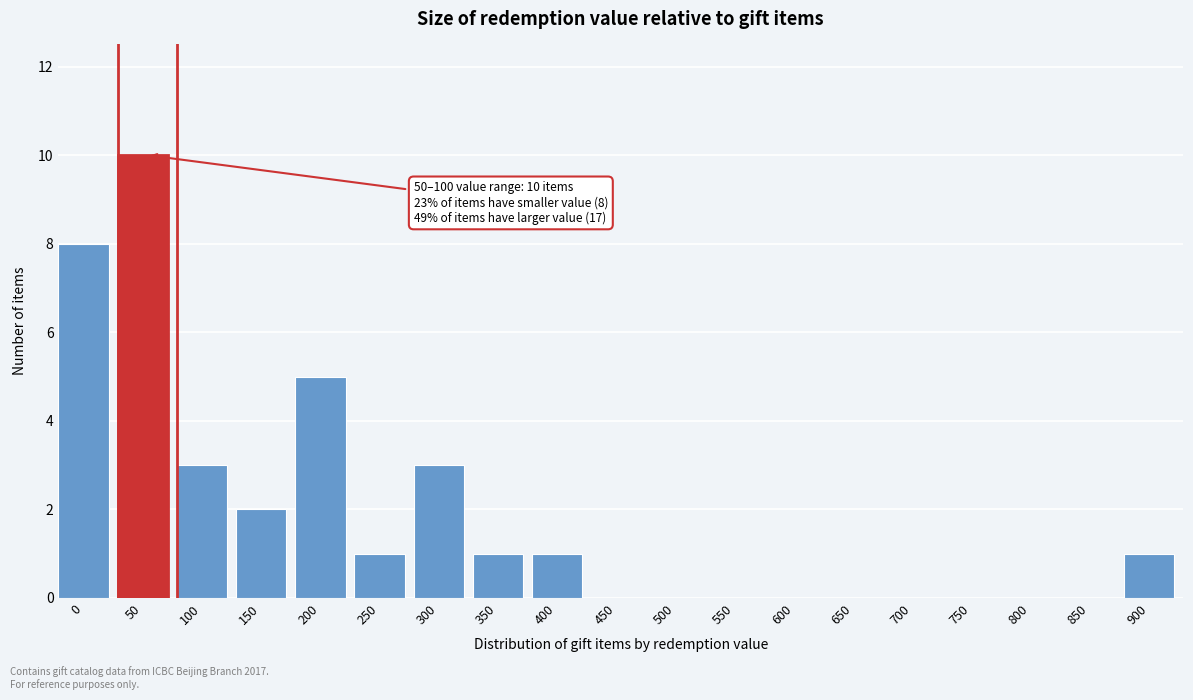

Reading left to right, transcribe all the data shown in this chart.

0=8	50=10	100=3	150=2	200=5	250=1	300=3	350=1	400=1	450=0	500=0	550=0	600=0	650=0	700=0	750=0	800=0	850=0	900=1